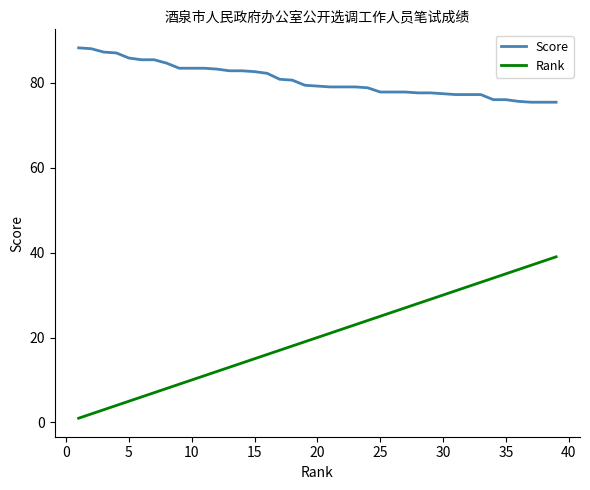

What is the maximum value for Rank?

39.0